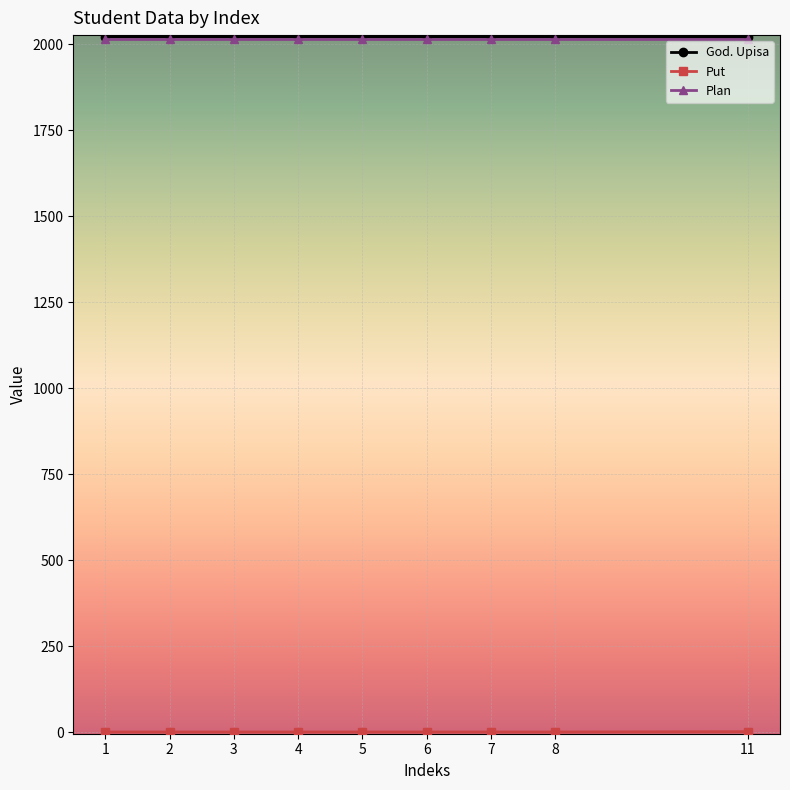

What is the maximum value shown in the chart?

2021